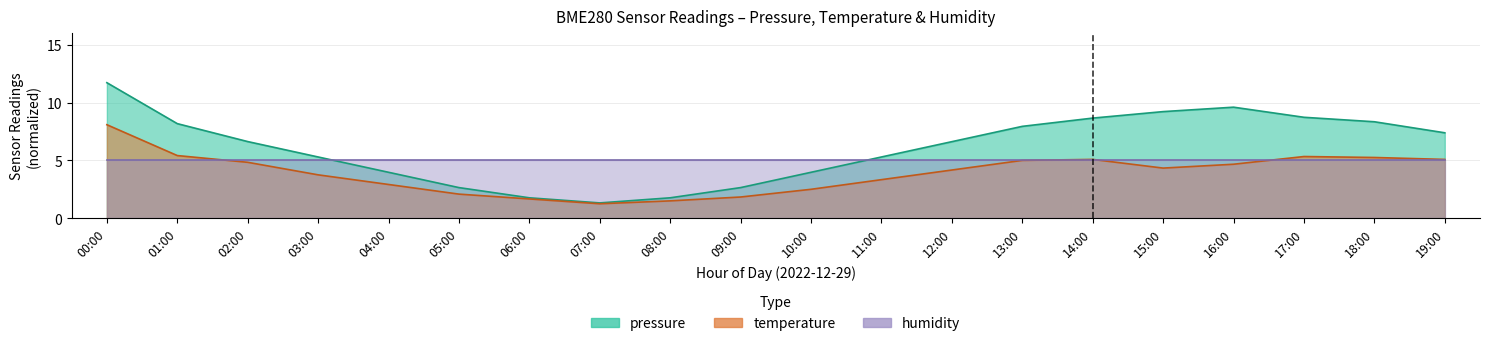

Read the pressure value at 14:00.

8.7